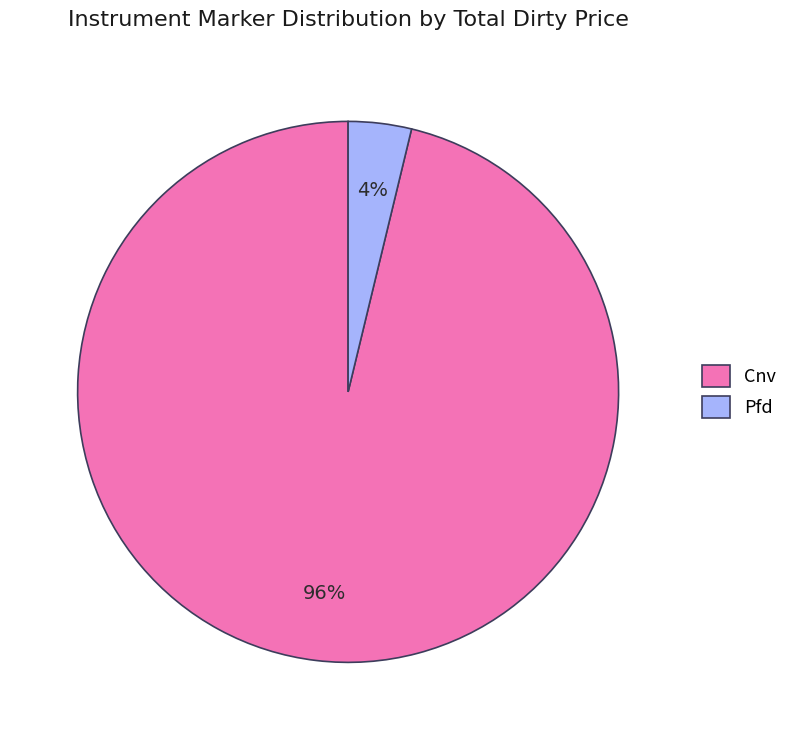

Is the sum of Cnv and Pfd greater than half?

Yes